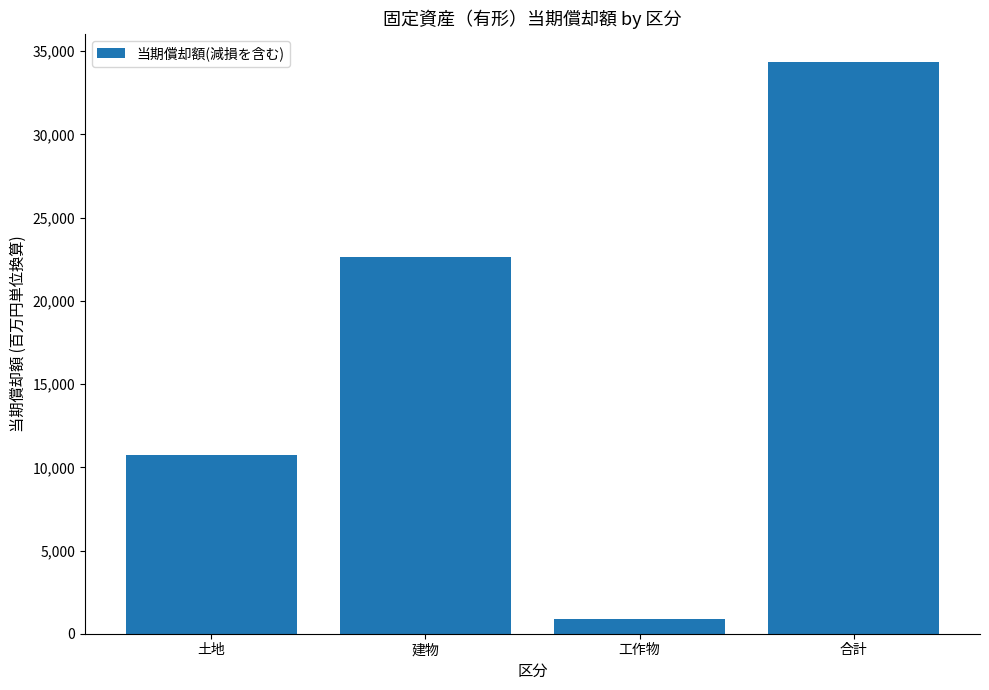

What is the value of the 1st bar from the left?

10763.8